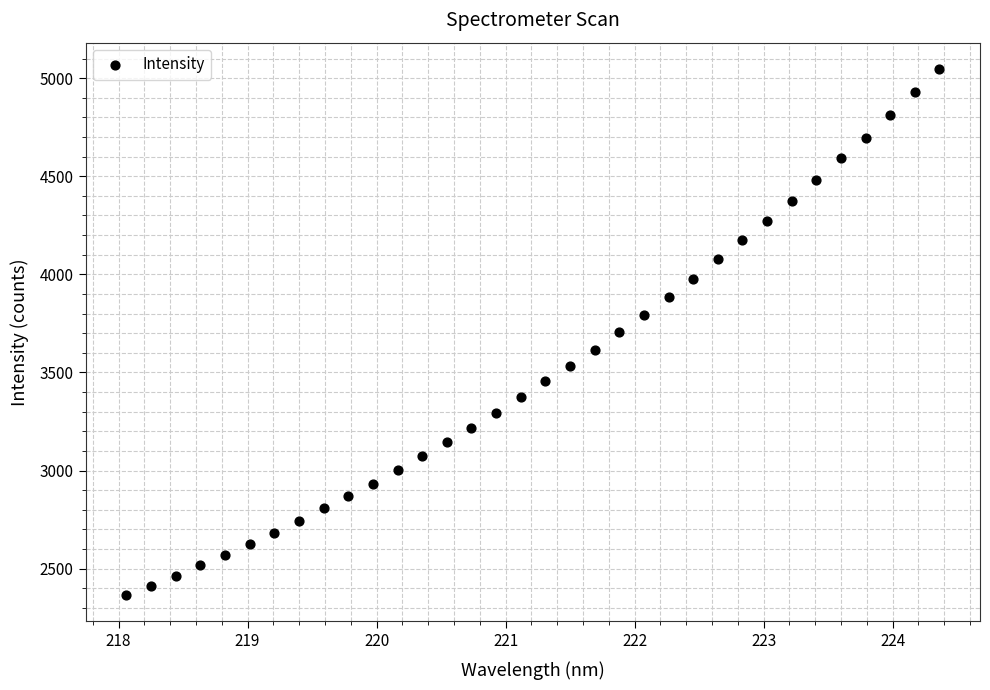

What is the range of X values (max minus min)?

6.3